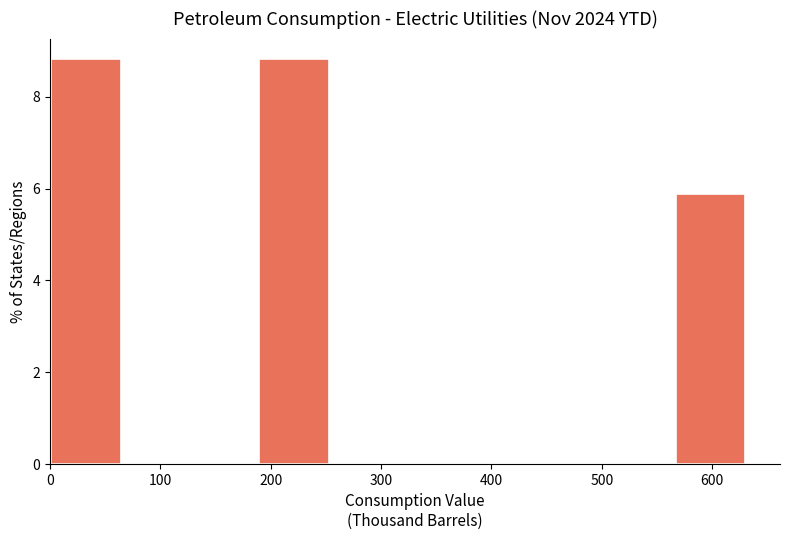

How tall is the bar that spans 0 to 60 on the x-axis? Neither the bar edges nor the heights are printed on the chart, so give them approximately, as read against the axes.

8.8